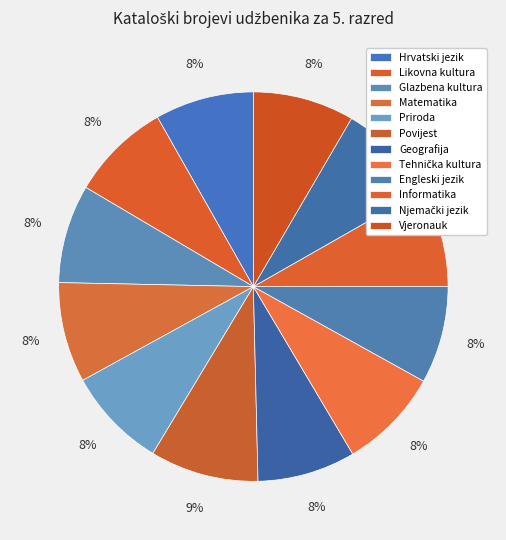

What is the ratio of the value at Priroda to the value at Tehnička kultura?

1.0